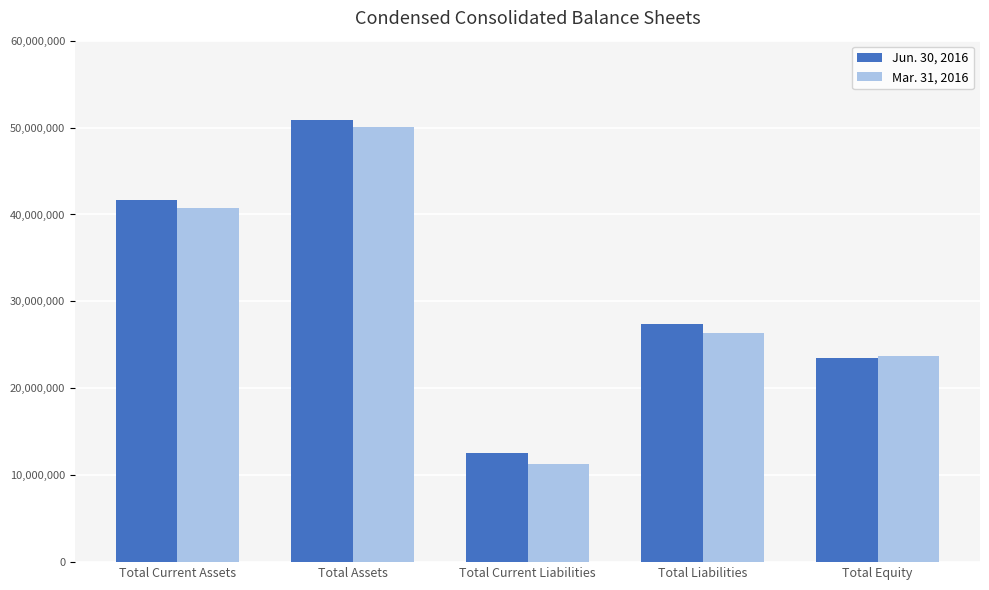

Where is Jun. 30, 2016 nearest to the value 31740120?

Total Liabilities